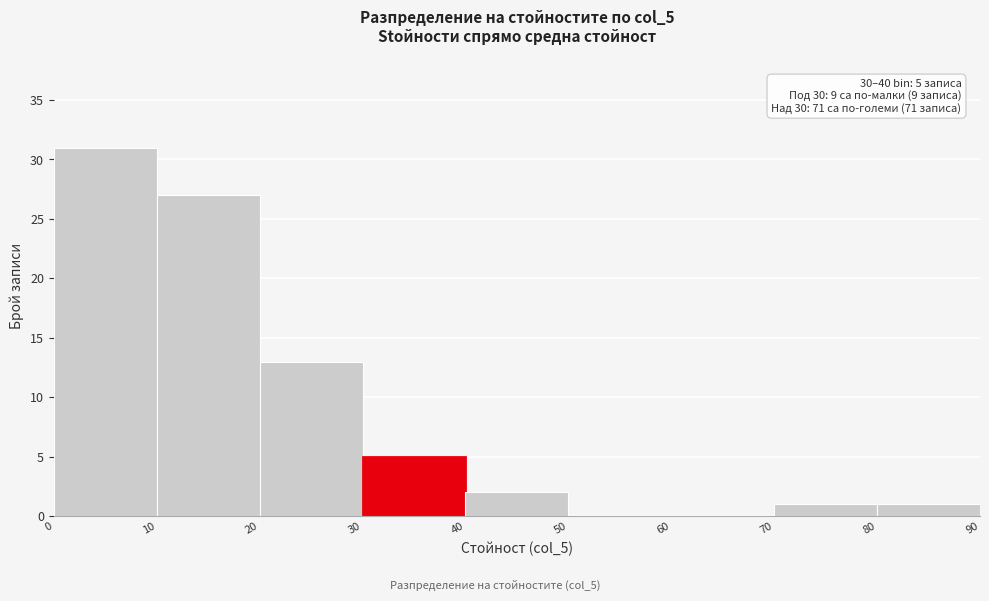

Over which range of the x-axis is the bar tallest?

0 to 10